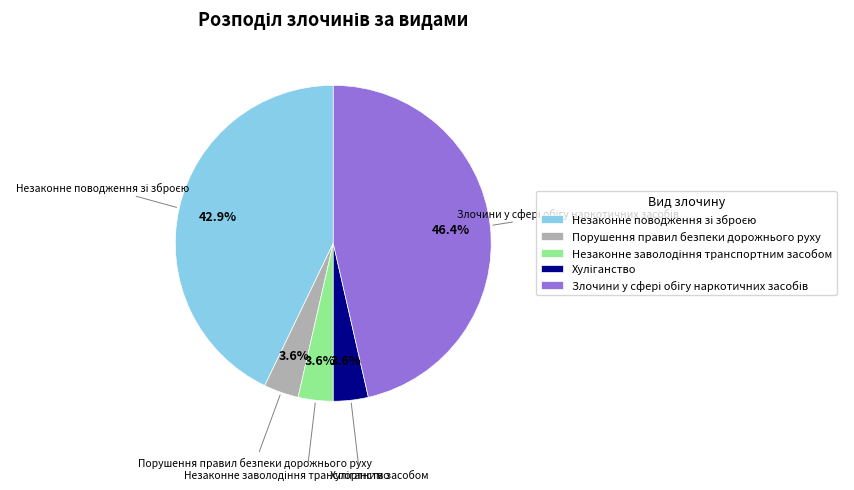

Is there a majority slice in this chart?

No